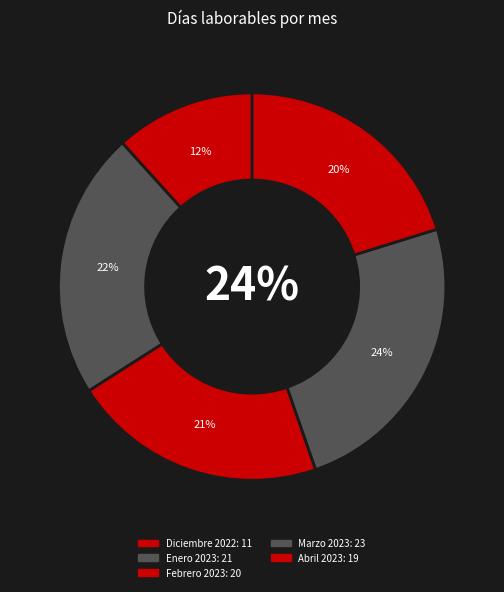

Which category has the smallest portion of the pie?

Diciembre 2022